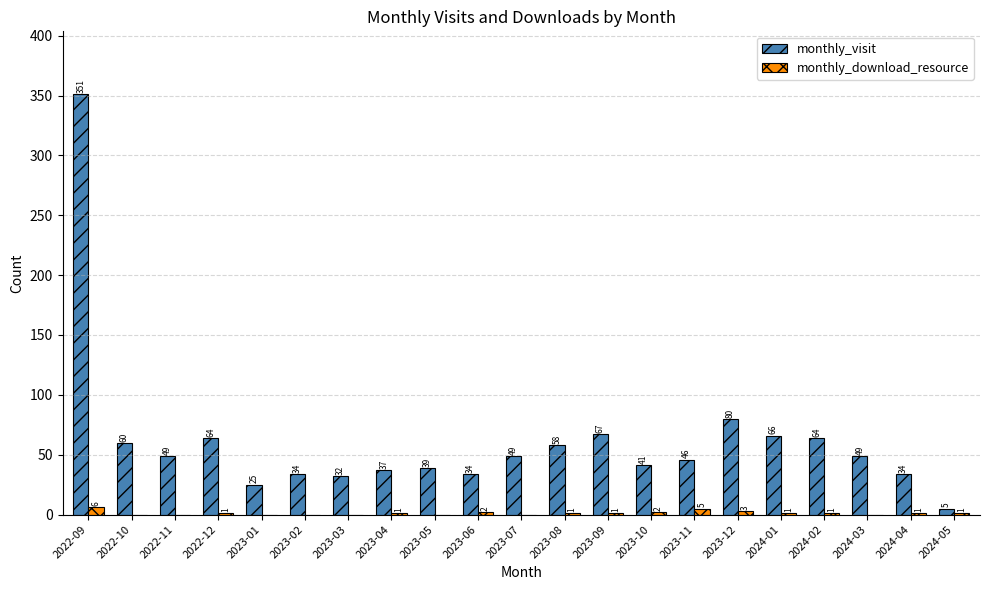

The monthly_download_resource series shows 1 at 2024-05. True or false?

True